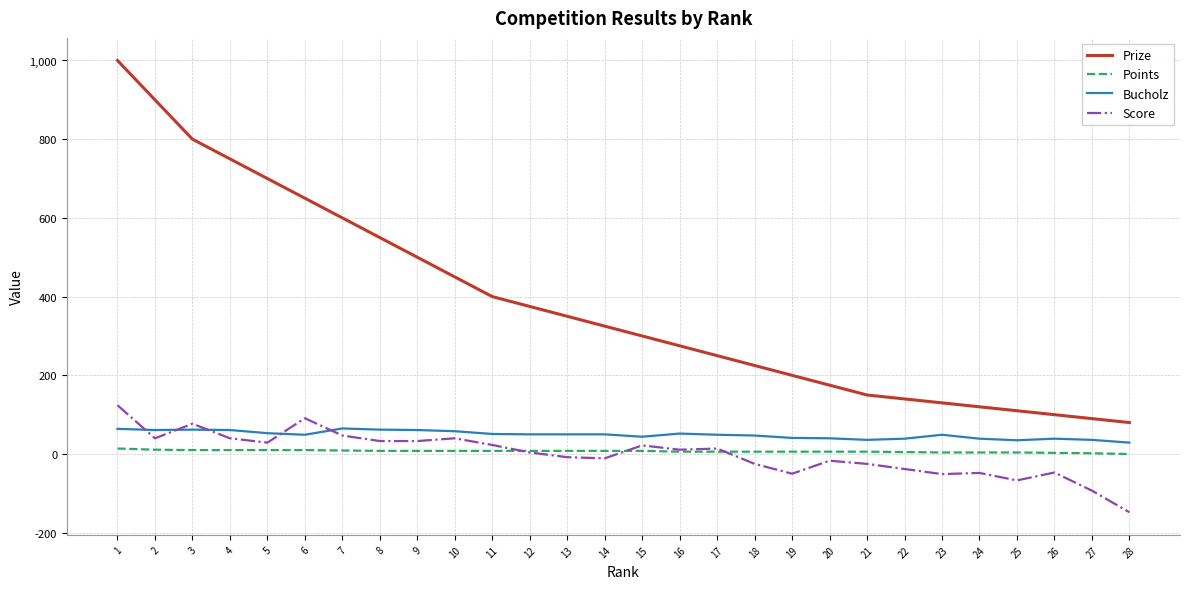

True or false: Prize and Score intersect in this chart.

False